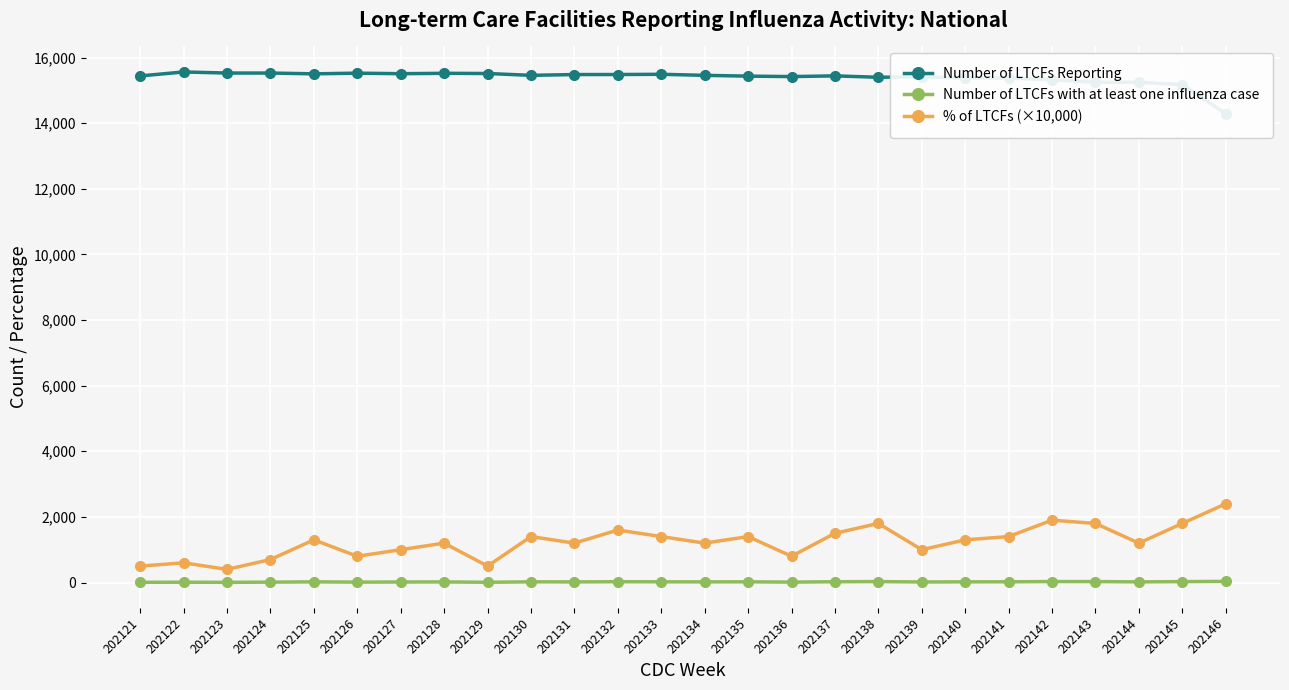

At which label does Number of LTCFs with at least one influenza case reach its peak?

202146